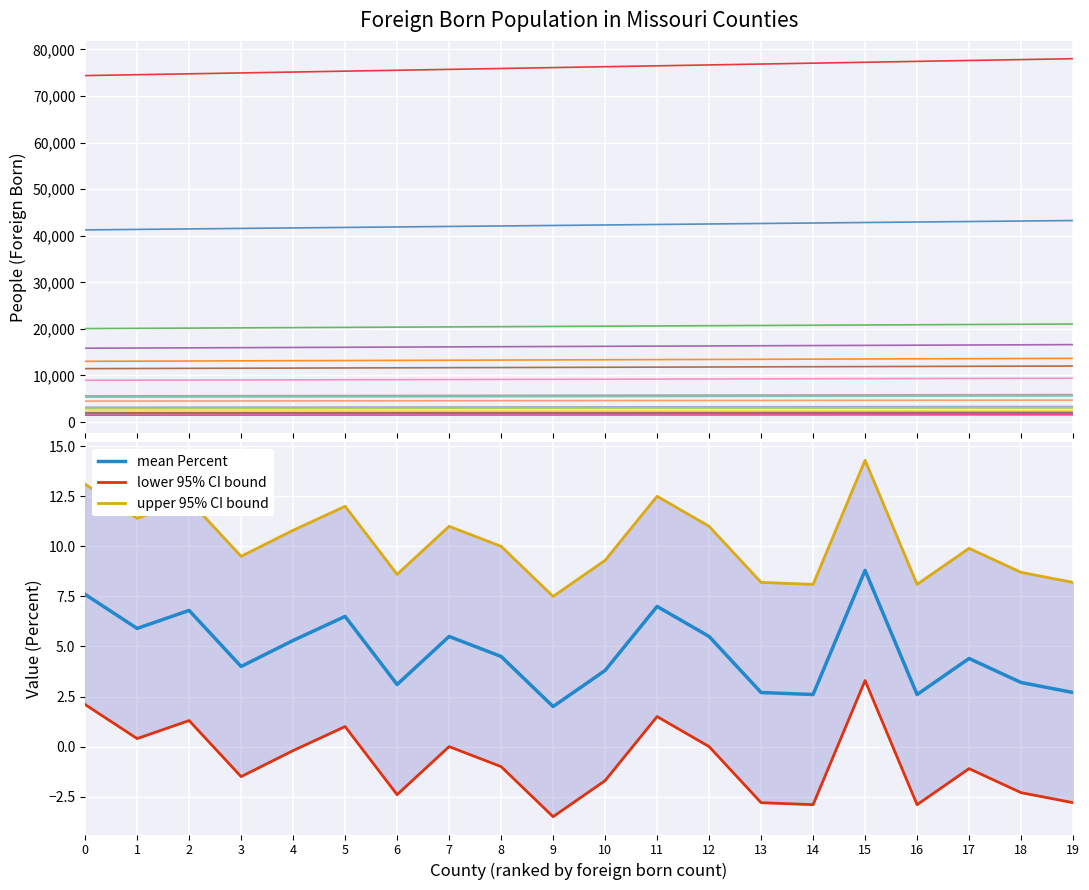

What is the maximum value for mean Percent?

8.8